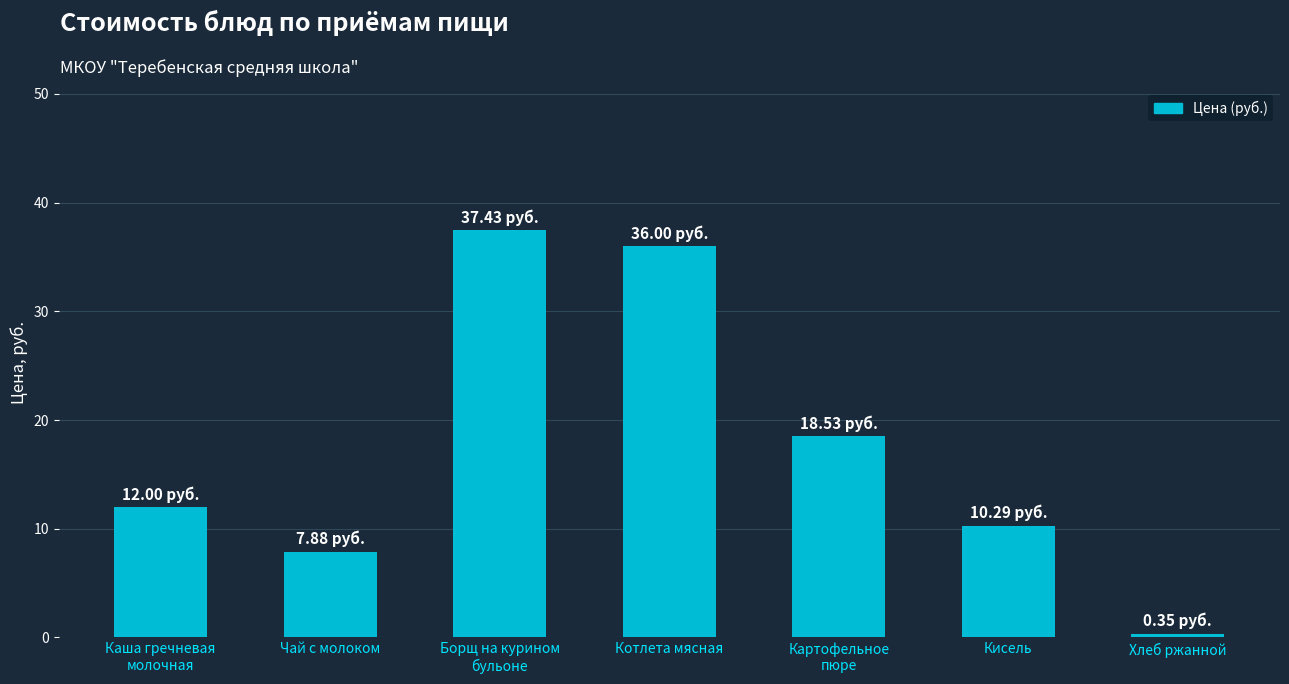

How many bars are there in total?

7